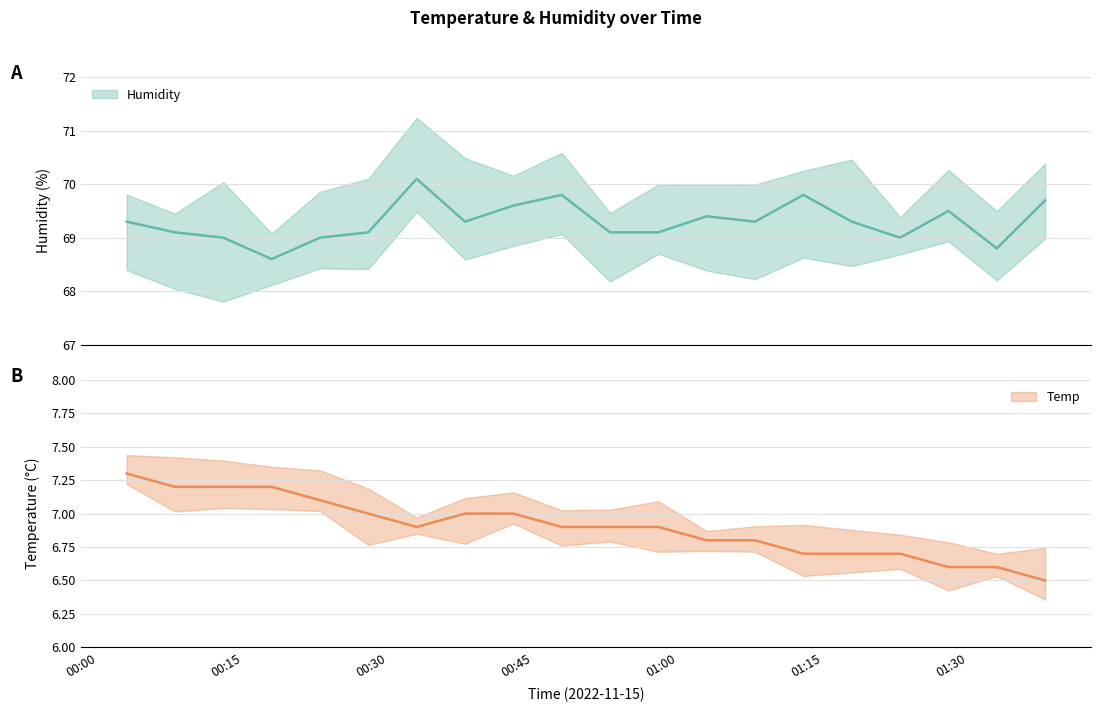

What is the total value across all series at 2022/11/15 00:28?

76.1